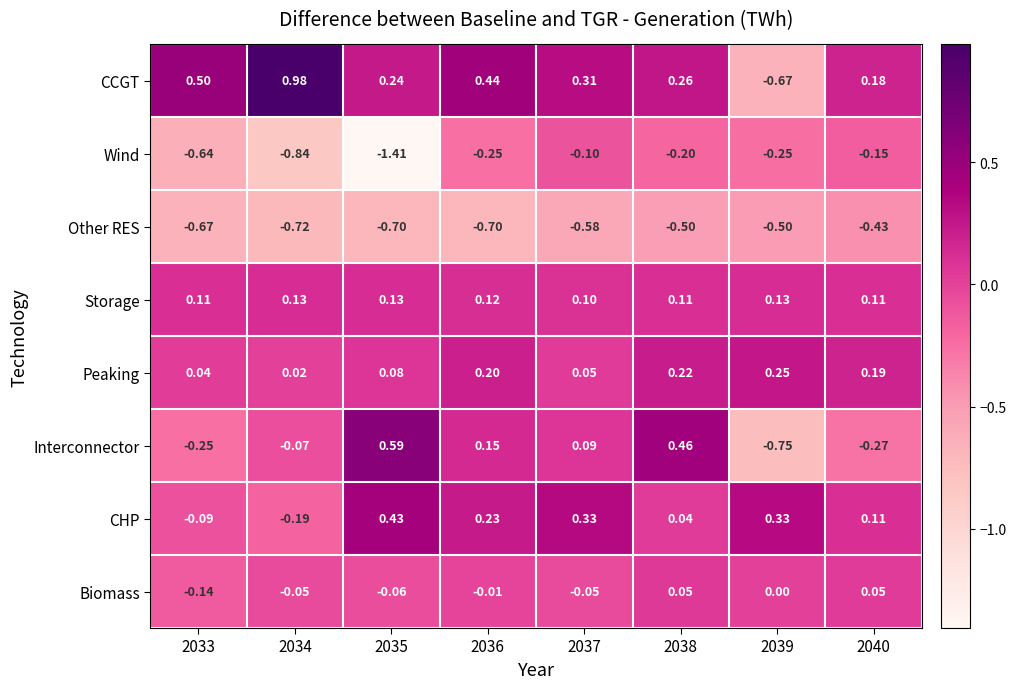

Which series has the largest total across all categories?

CCGT